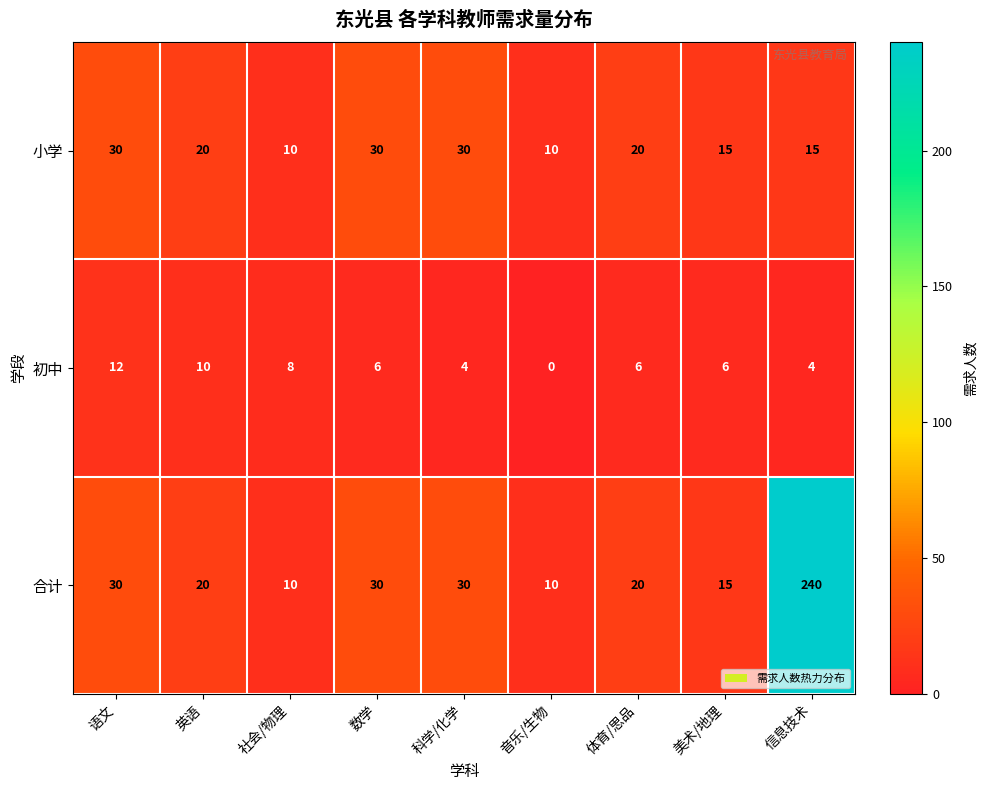

Where does the 小学 series first go above 20?

语文